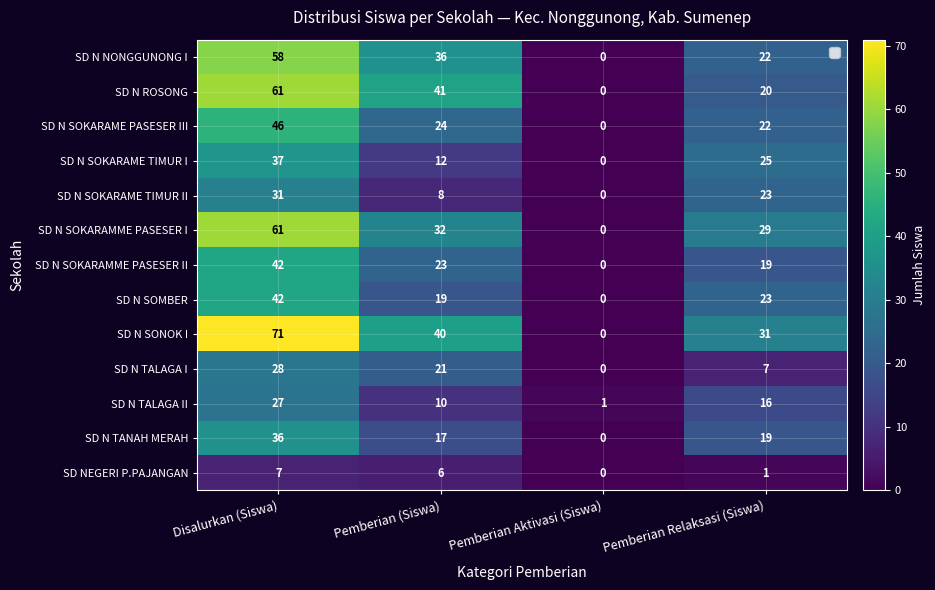

Which series has the largest total across all categories?

SD N SONOK I